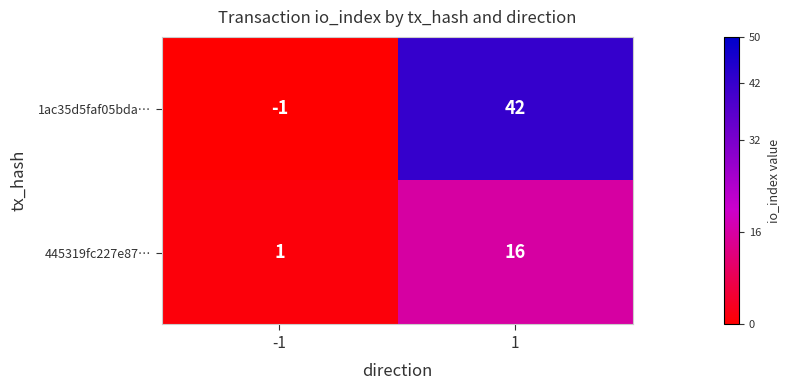

What is the maximum value for 445319fc227e87…?

16